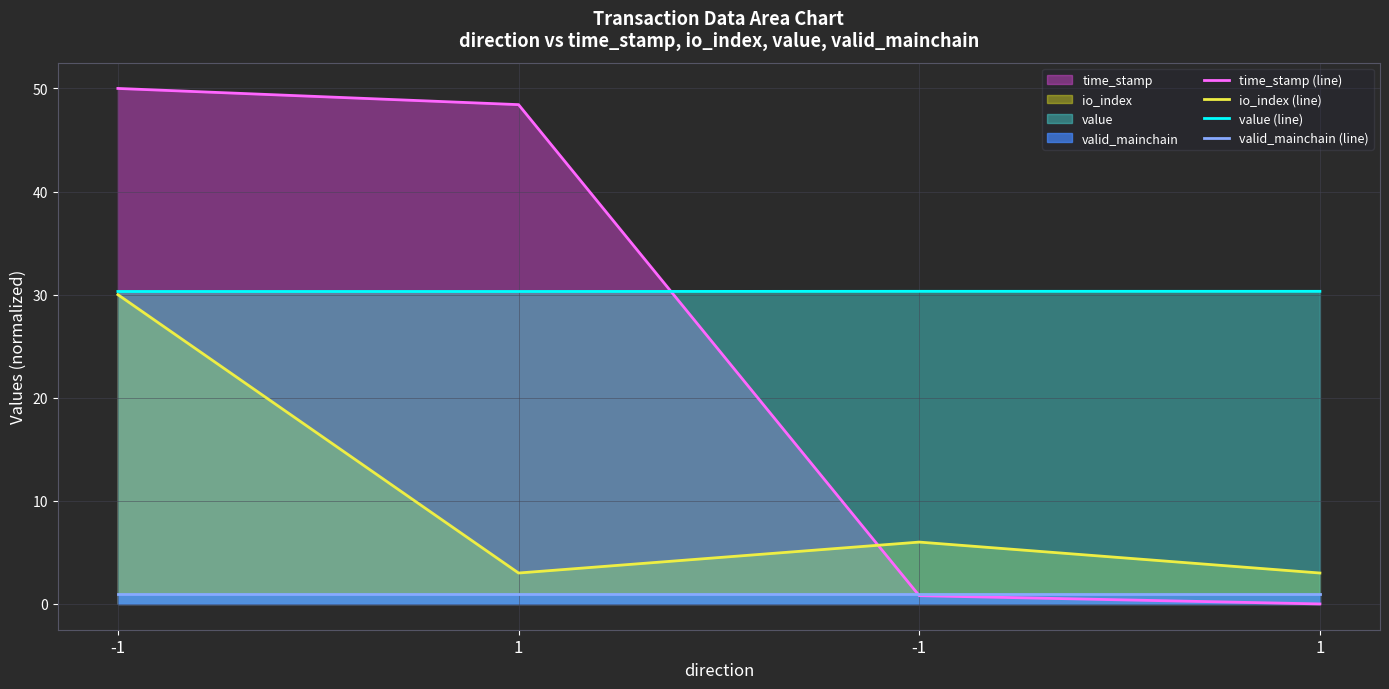

How many lines are shown in the chart?

4